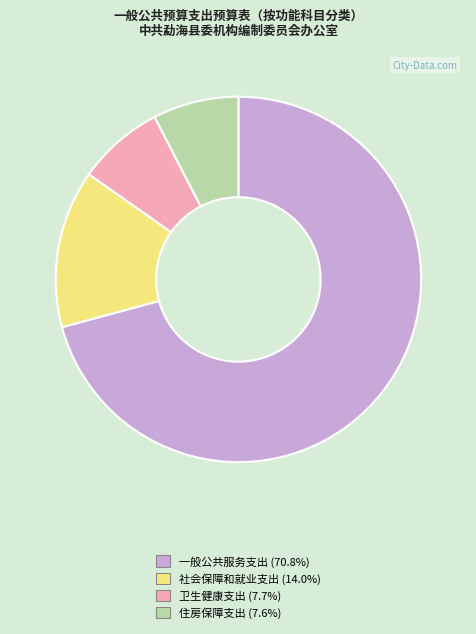

Which slice represents more than half of the pie?

一般公共服务支出